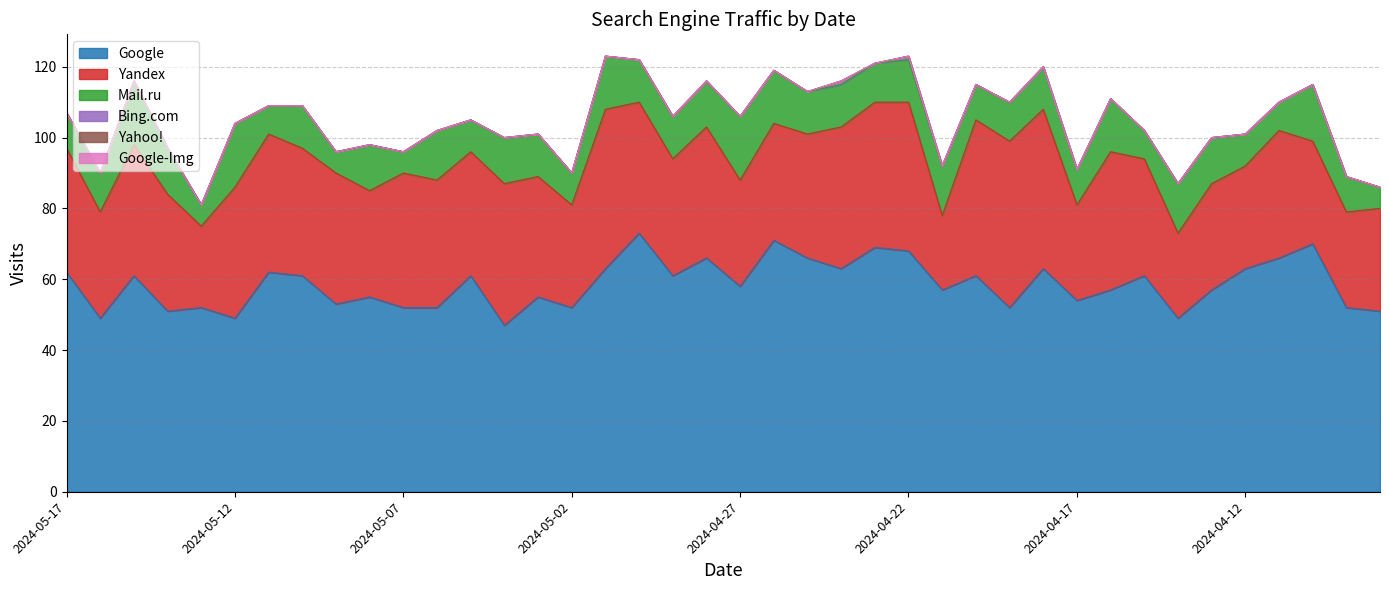

True or false: Google-Img and Mail.ru cross at least once.

False